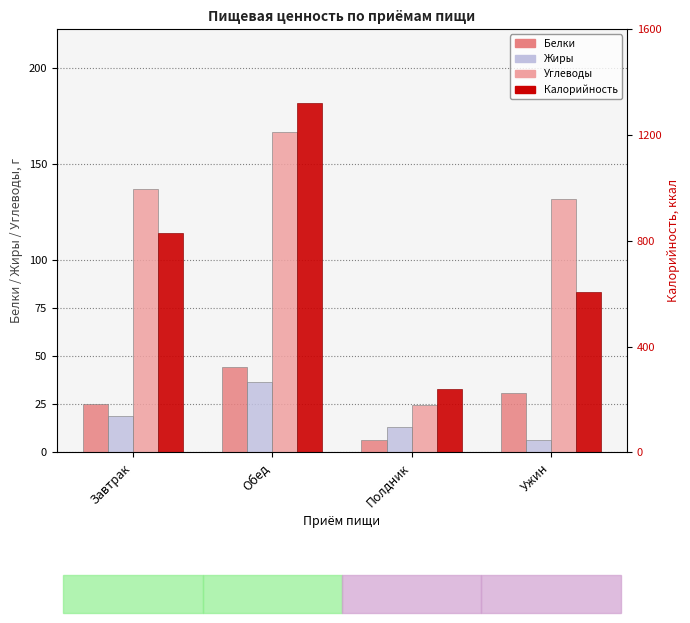

True or false: Калорийность has a value of 131.9 at Ужин.

False